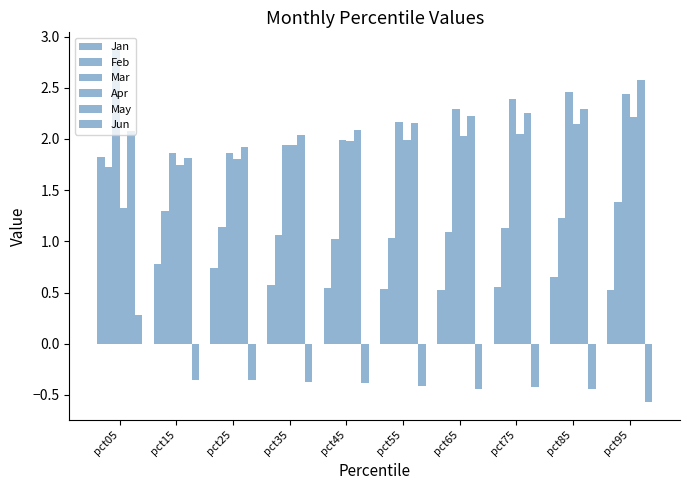

How many data points does each series have?

10